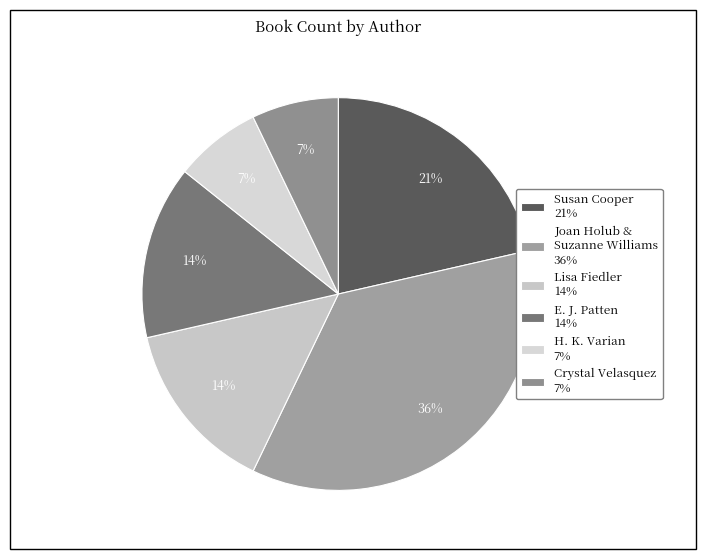

How many slices are in this pie chart?

6